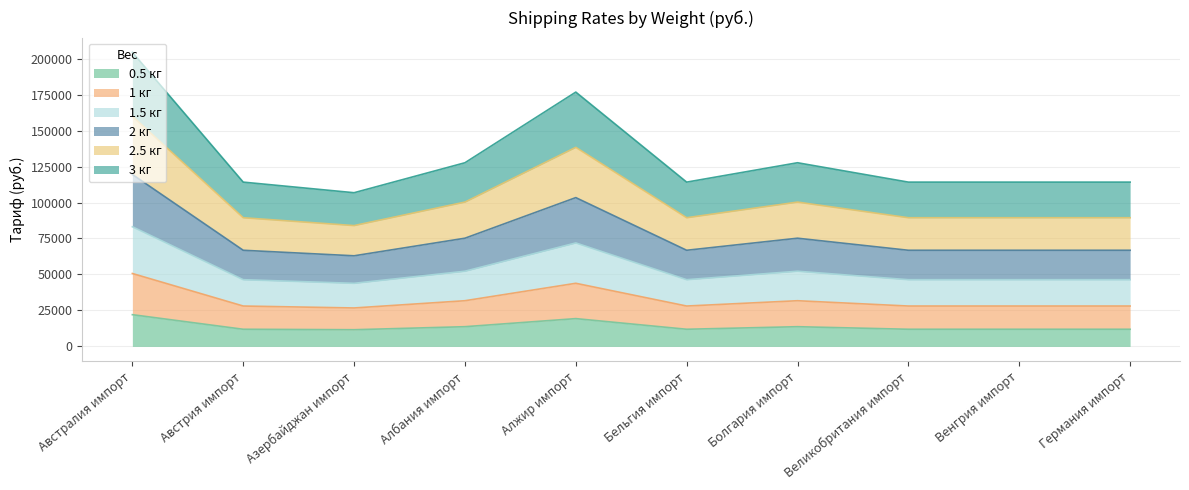

What is the label of the 10th point from the left?

Германия импорт